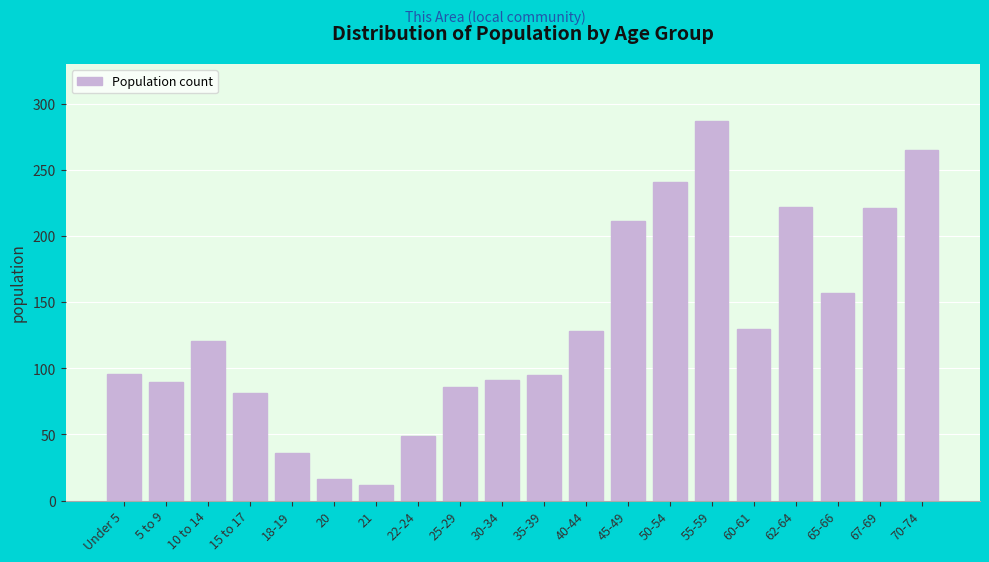

What is the smallest value displayed?

12